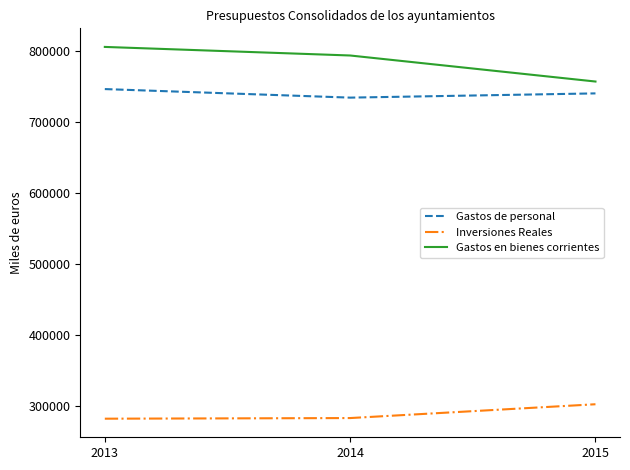

What is the difference between the maximum and minimum values in the Inversiones Reales series?

20353.9